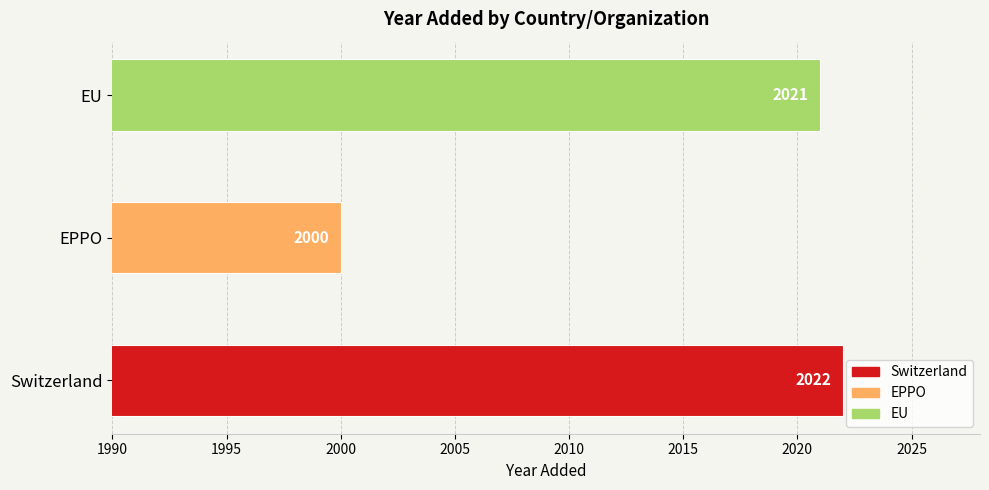

Is it true that the value at EPPO is 483?

False